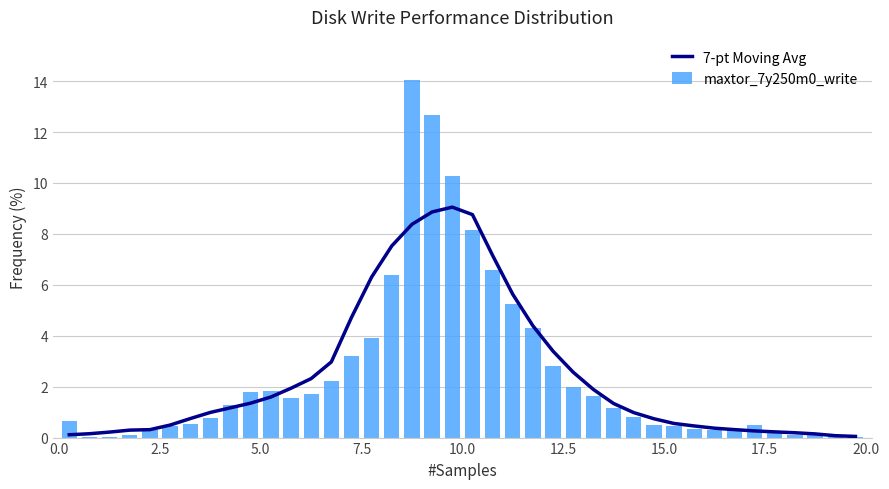

What is the highest value of the maxtor_7y250m0_write series?

14.1